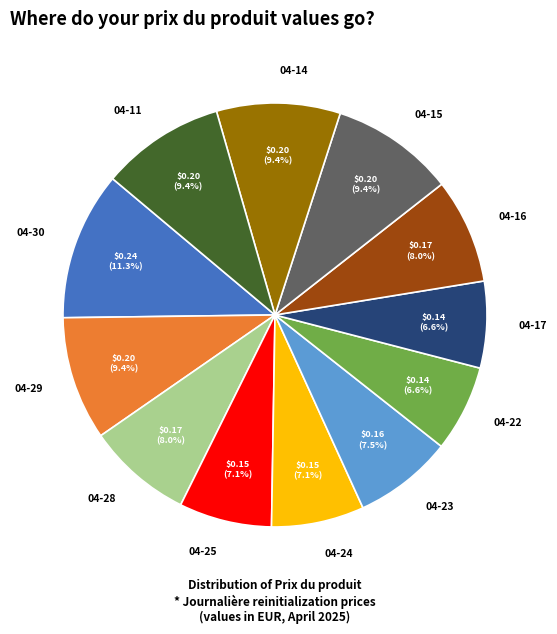

Is there any slice that represents more than half of the pie?

No